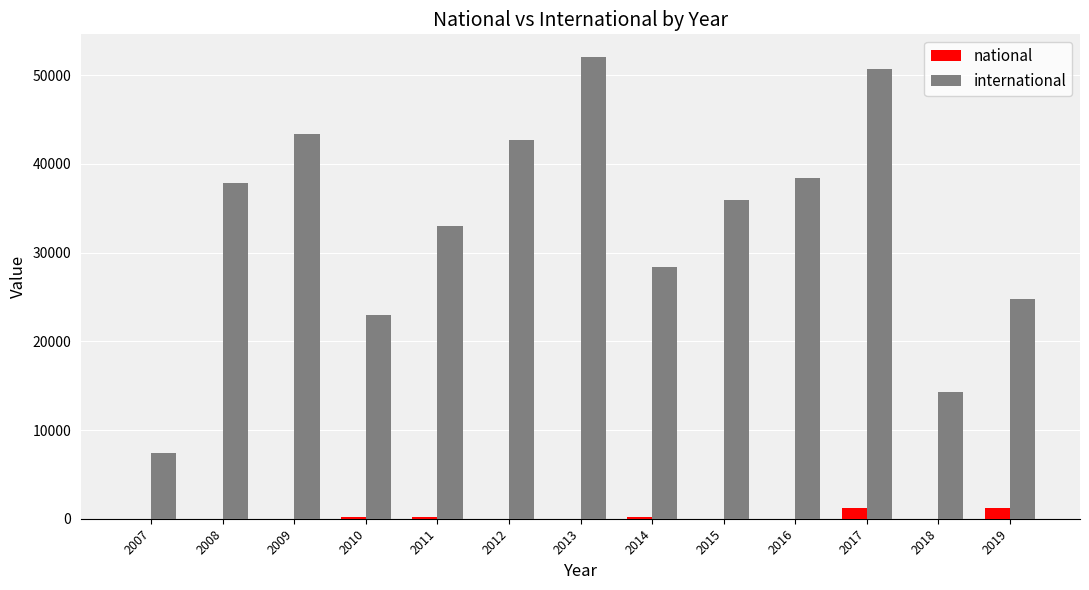

Is the value of national at 2009 greater than the value of international at 2013?

No